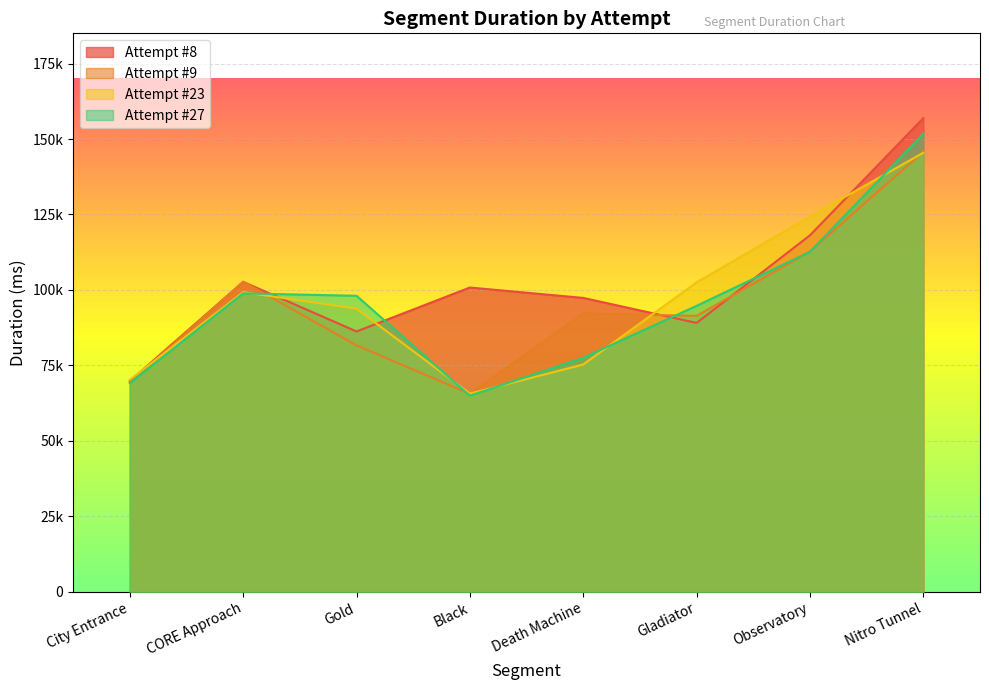

How many values in the Attempt #27 series exceed 98081?

3